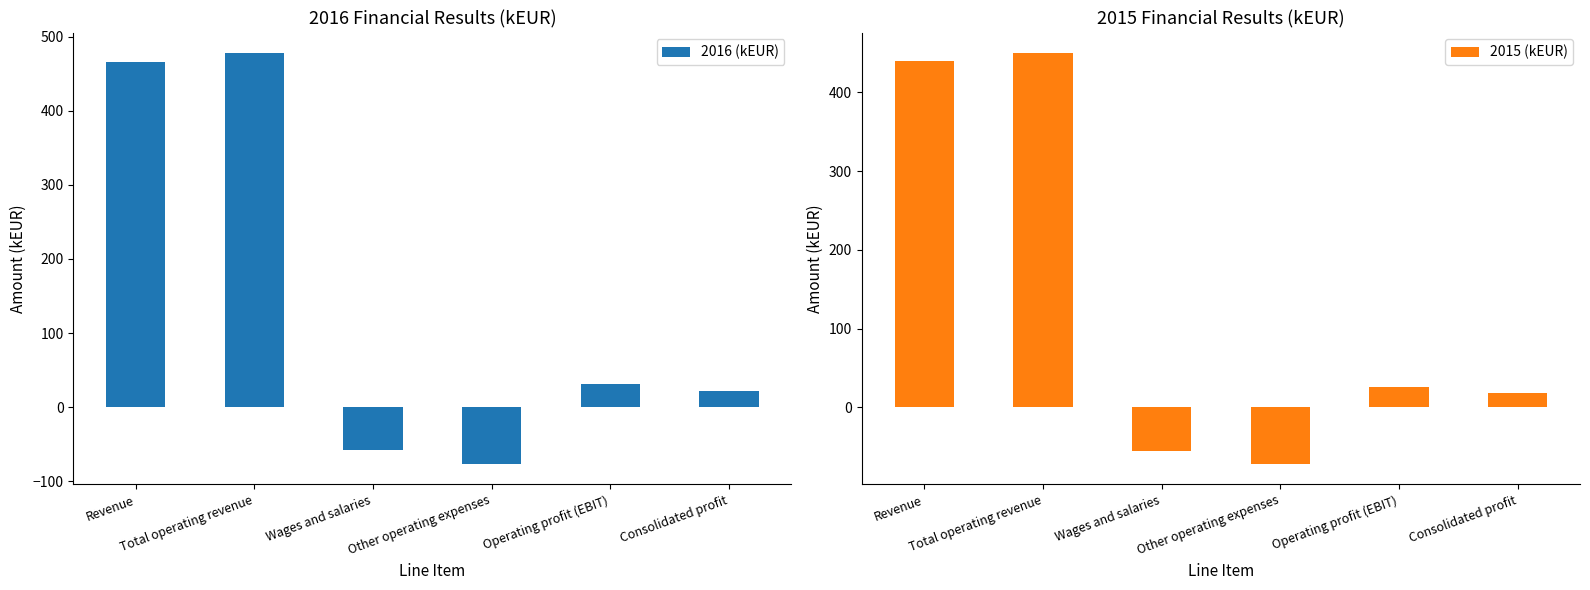

Rank the categories by 2015 (kEUR) value from lowest to highest.

Other operating expenses, Wages and salaries, Consolidated profit, Operating profit (EBIT), Revenue, Total operating revenue